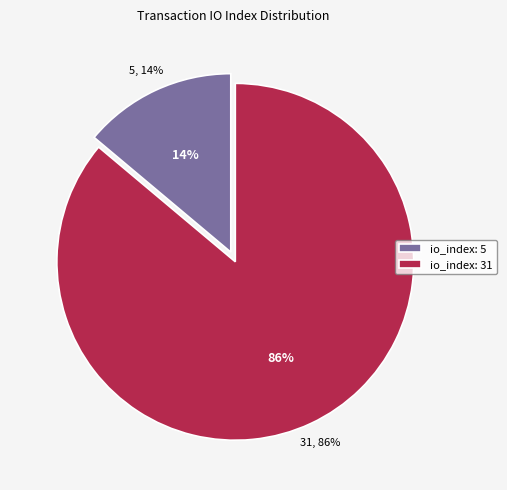

What is the total percentage of tx_index_5 and tx_index_31?

100.0%